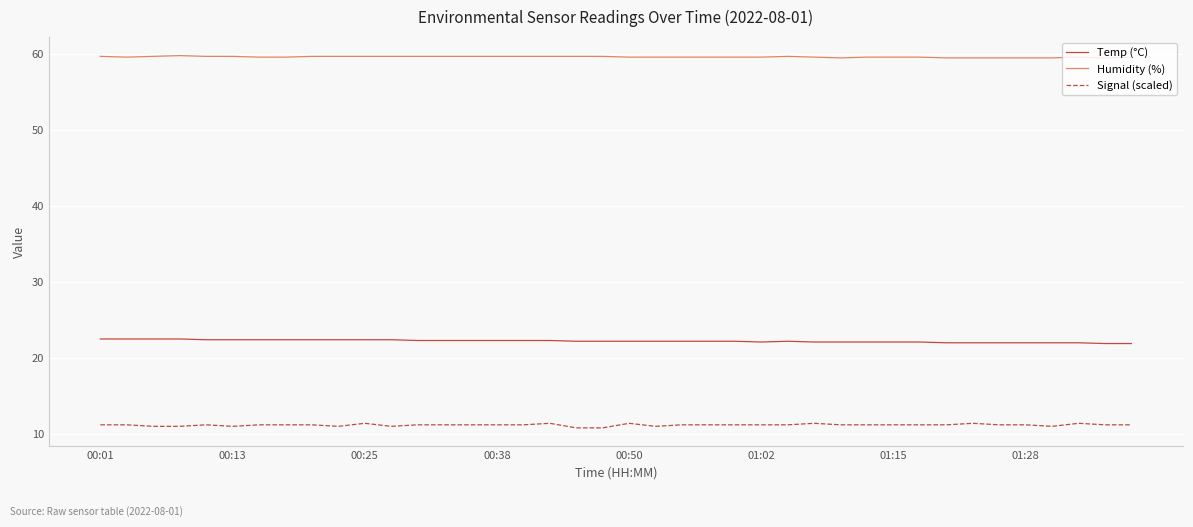

Which series has the largest total across all categories?

Humidity (%)